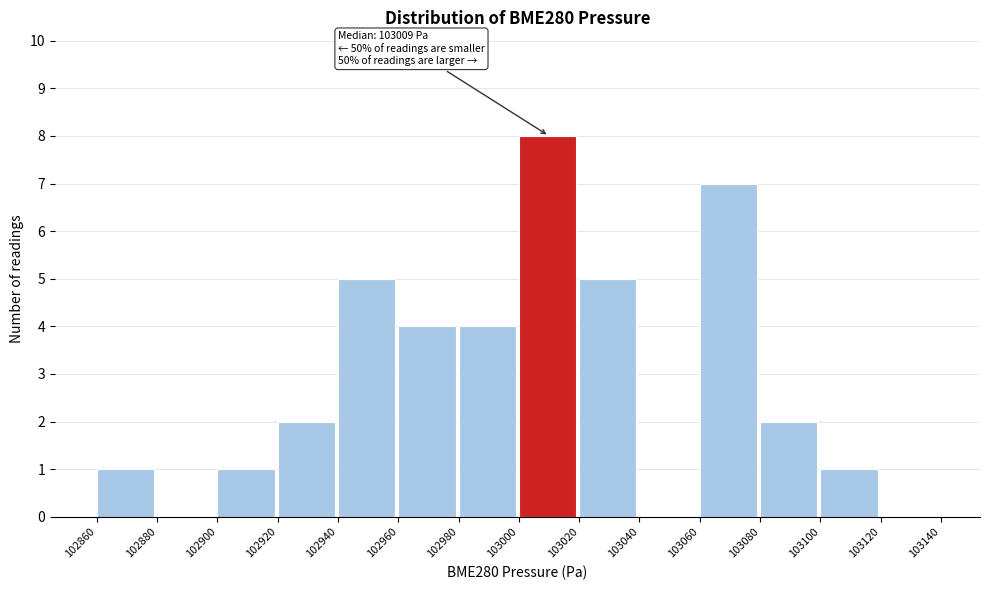

Over which range of the x-axis is the bar tallest?

103000 to 103020